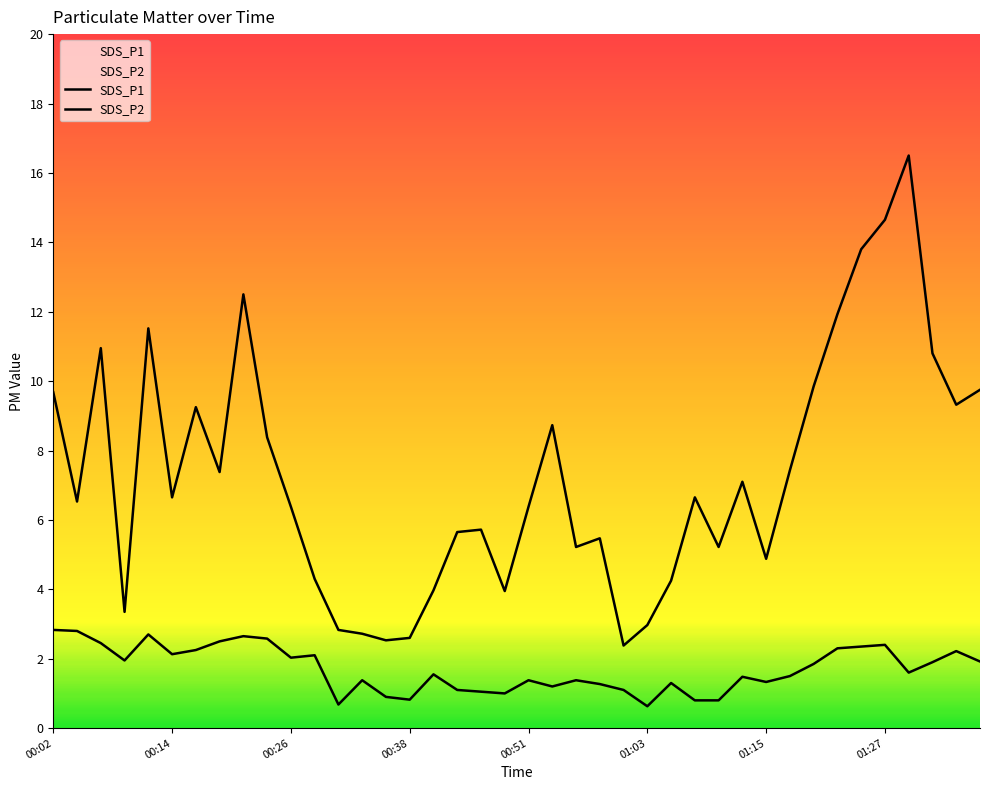

True or false: SDS_P1 and SDS_P2 cross at least once.

False